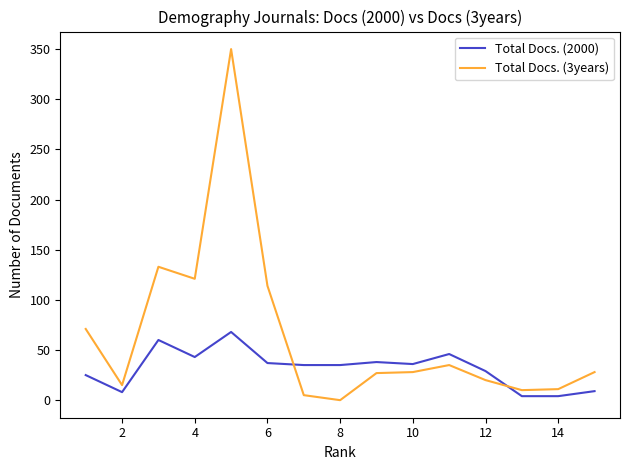

How many times do Total Docs. (2000) and Total Docs. (3years) cross each other?

2